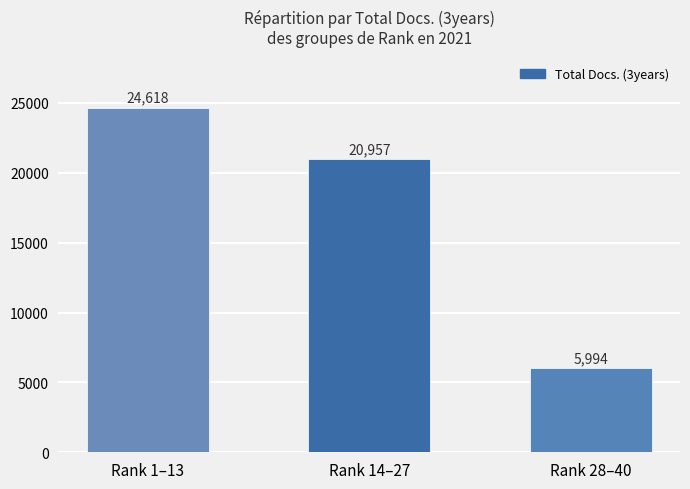

How many data points are less than 20957?

1